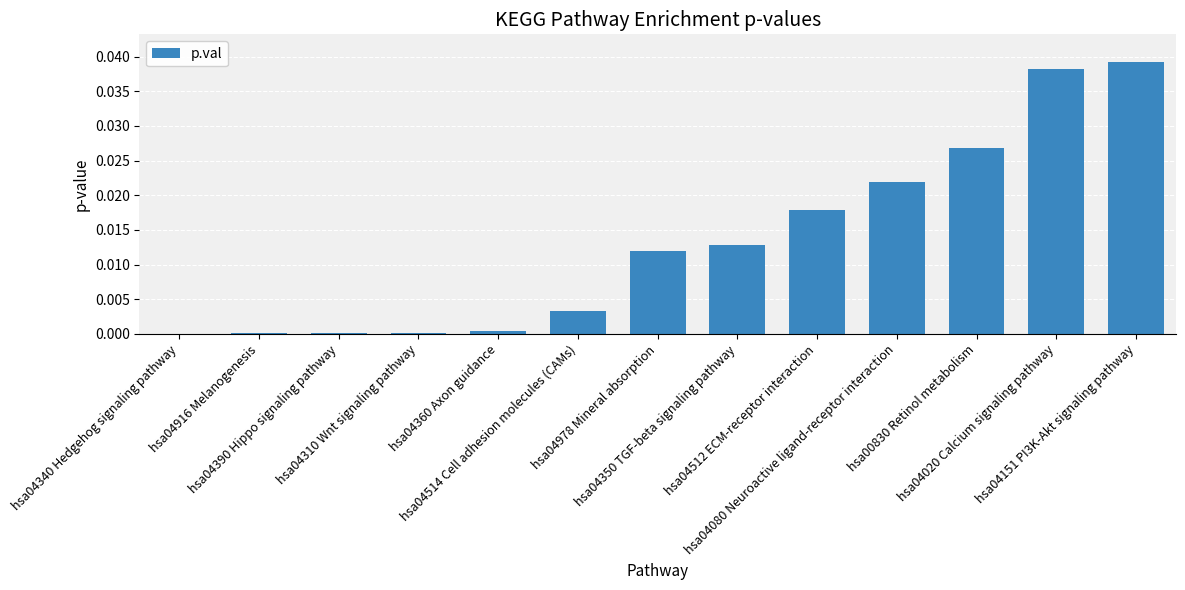

Are the bars horizontal?

No